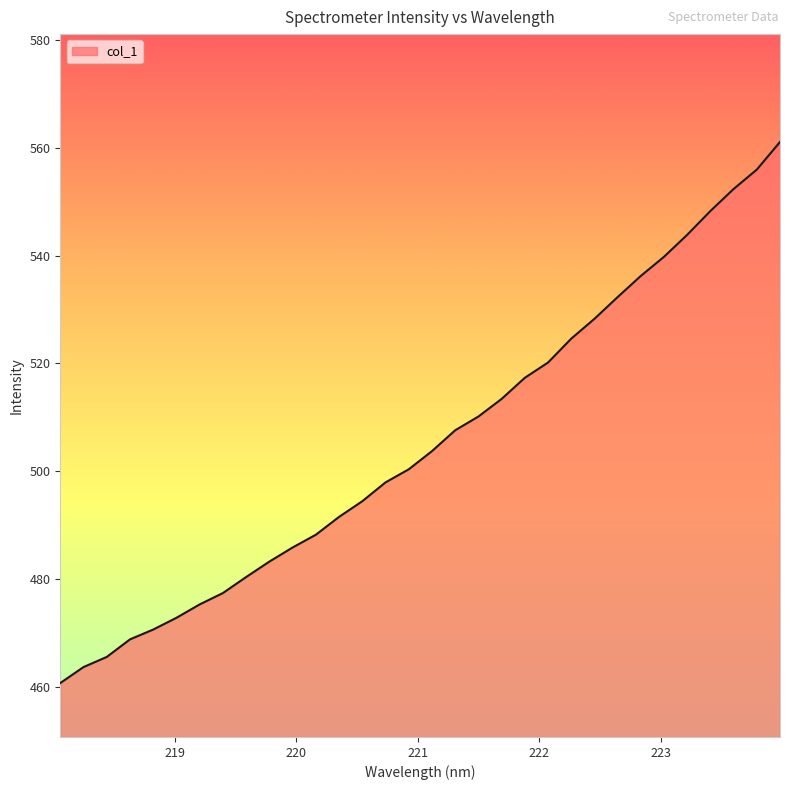

What is the difference between the maximum and minimum values?

100.3